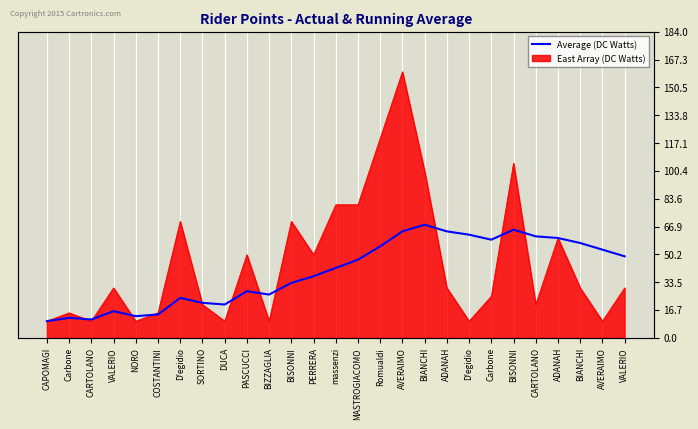

What is the difference between the maximum and minimum values?

58